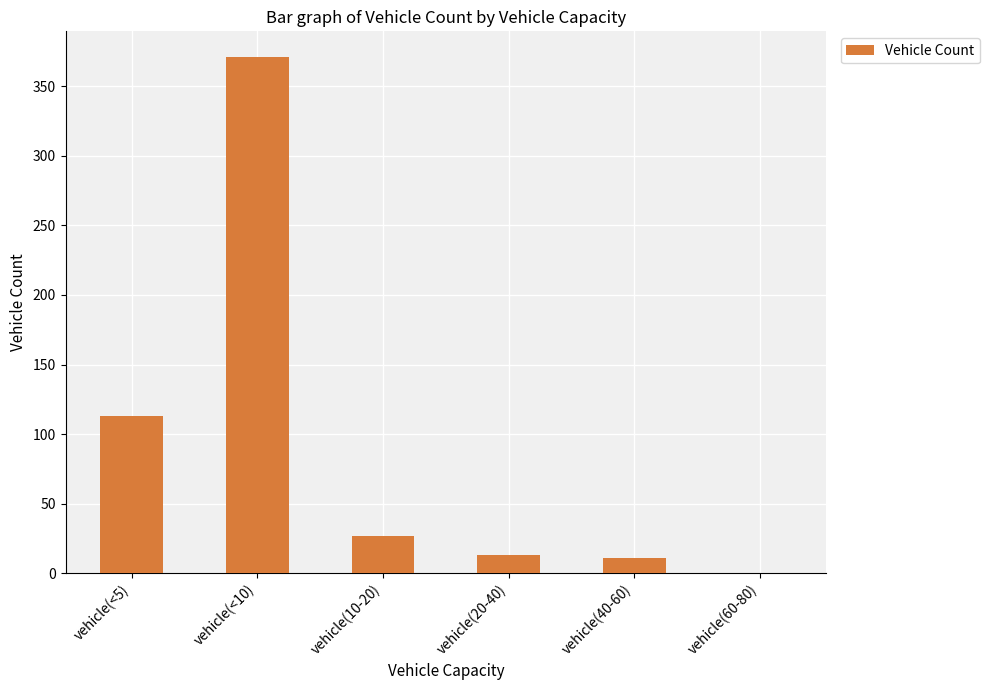

The value at vehicle(<5) is 201. True or false?

False